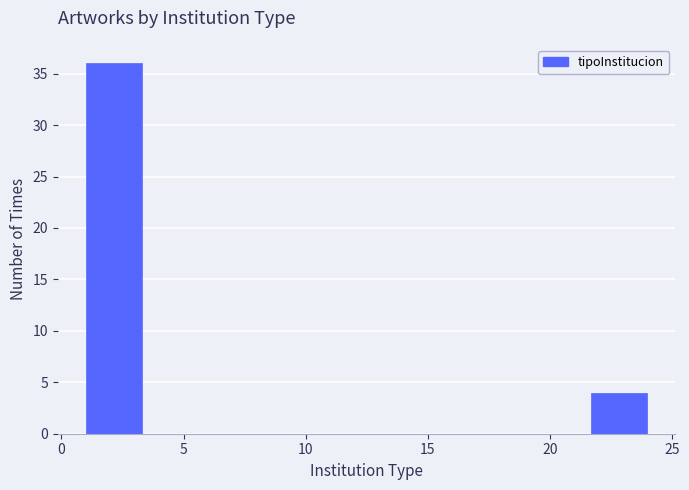

How tall is the bar that spans 1.0 to 3.3 on the x-axis? Neither the bar edges nor the heights are printed on the chart, so give them approximately, as read against the axes.

36